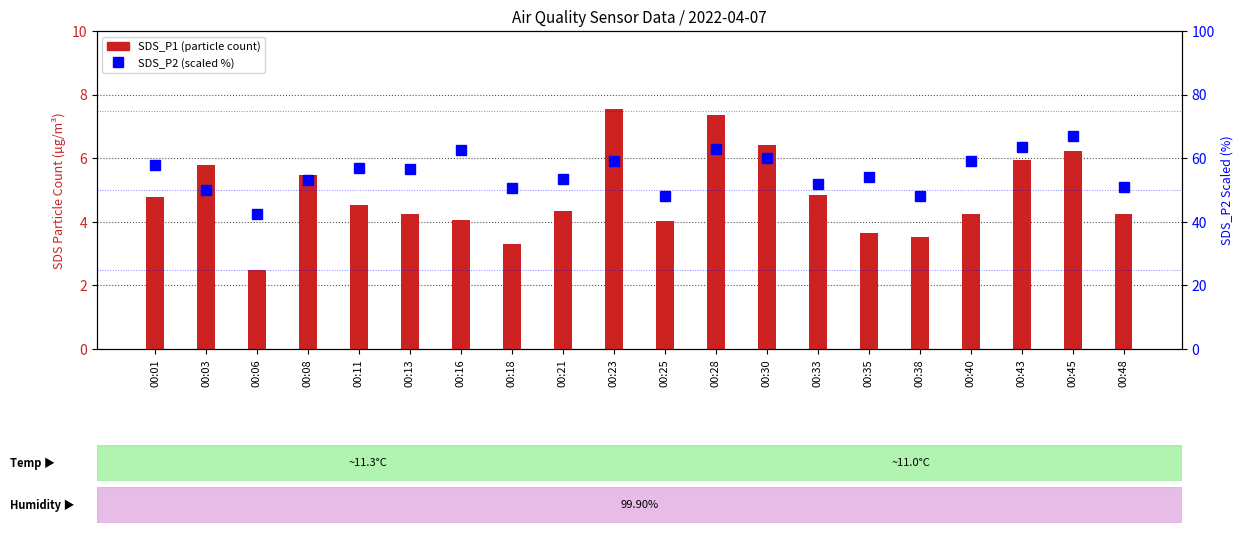

Is the value of SDS_P2 at 00:45 greater than the value of SDS_P1 at 00:40?

Yes